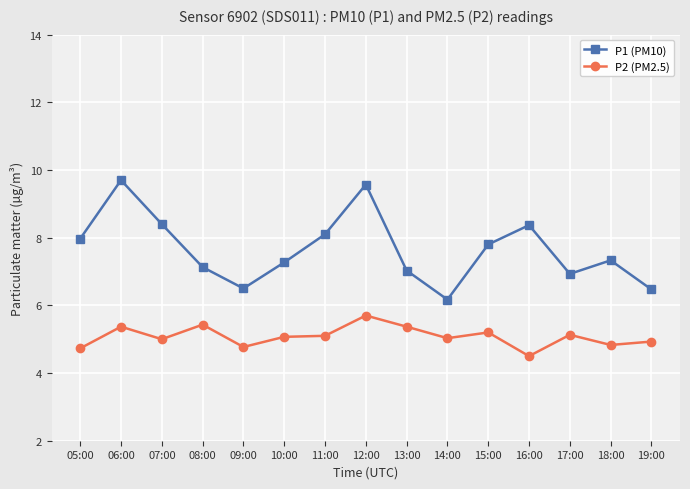

What are all the series names shown in the legend?

P1 (PM10), P2 (PM2.5)